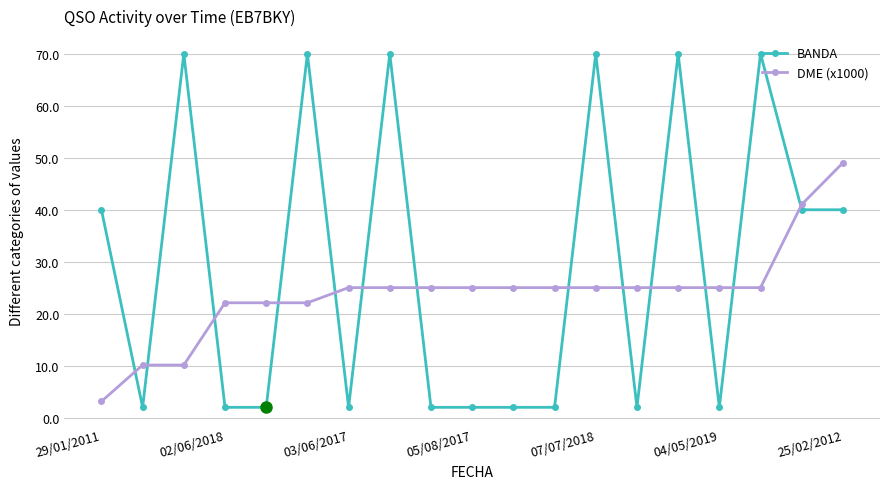

List the series in order of their peak value, lowest first.

DME (x1000), BANDA